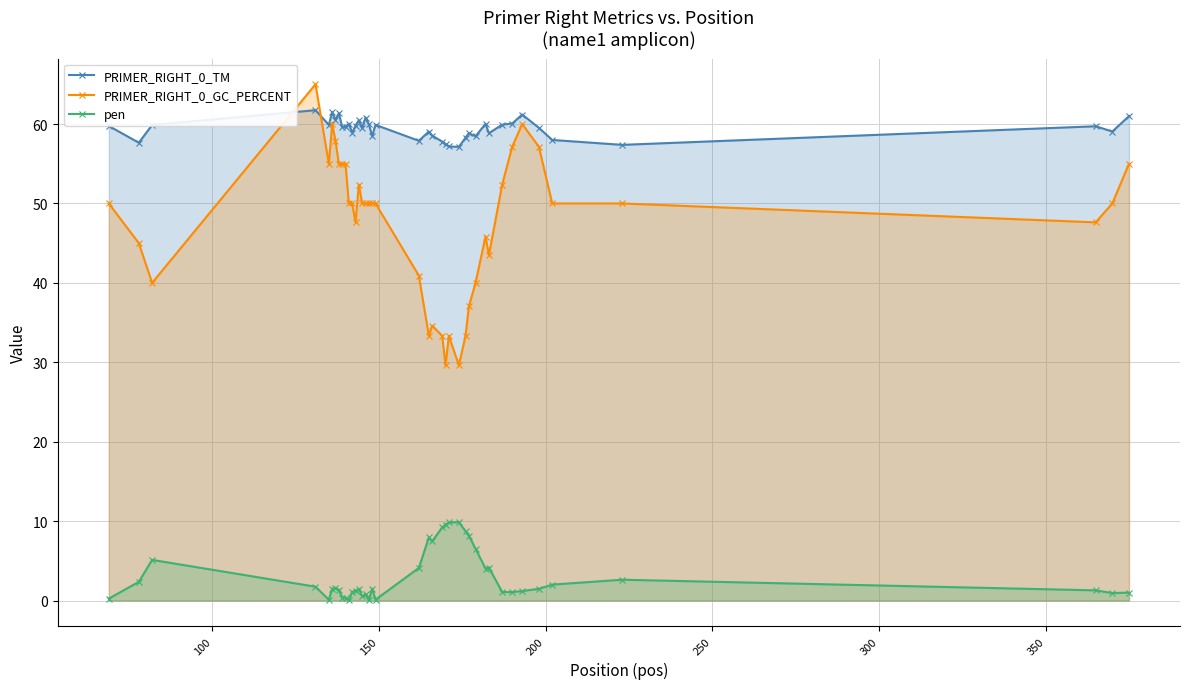

Which series has the largest total across all categories?

PRIMER_RIGHT_0_TM